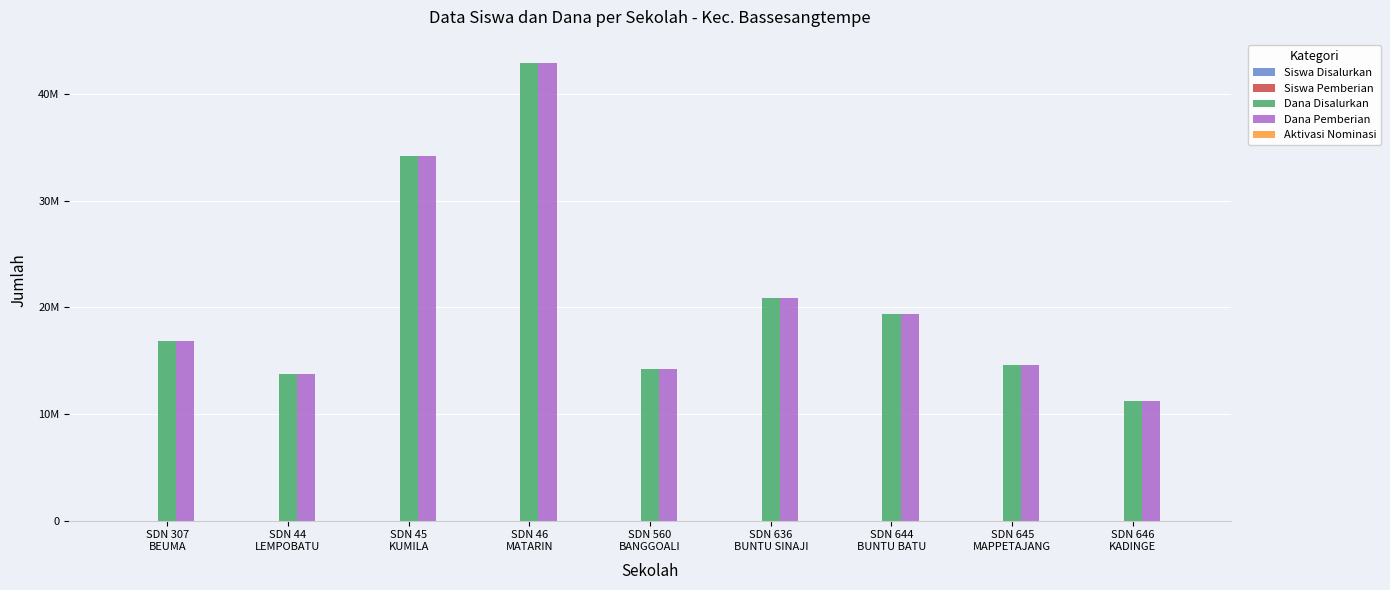

Which category has the lowest value across all series?

SDN 307
BEUMA